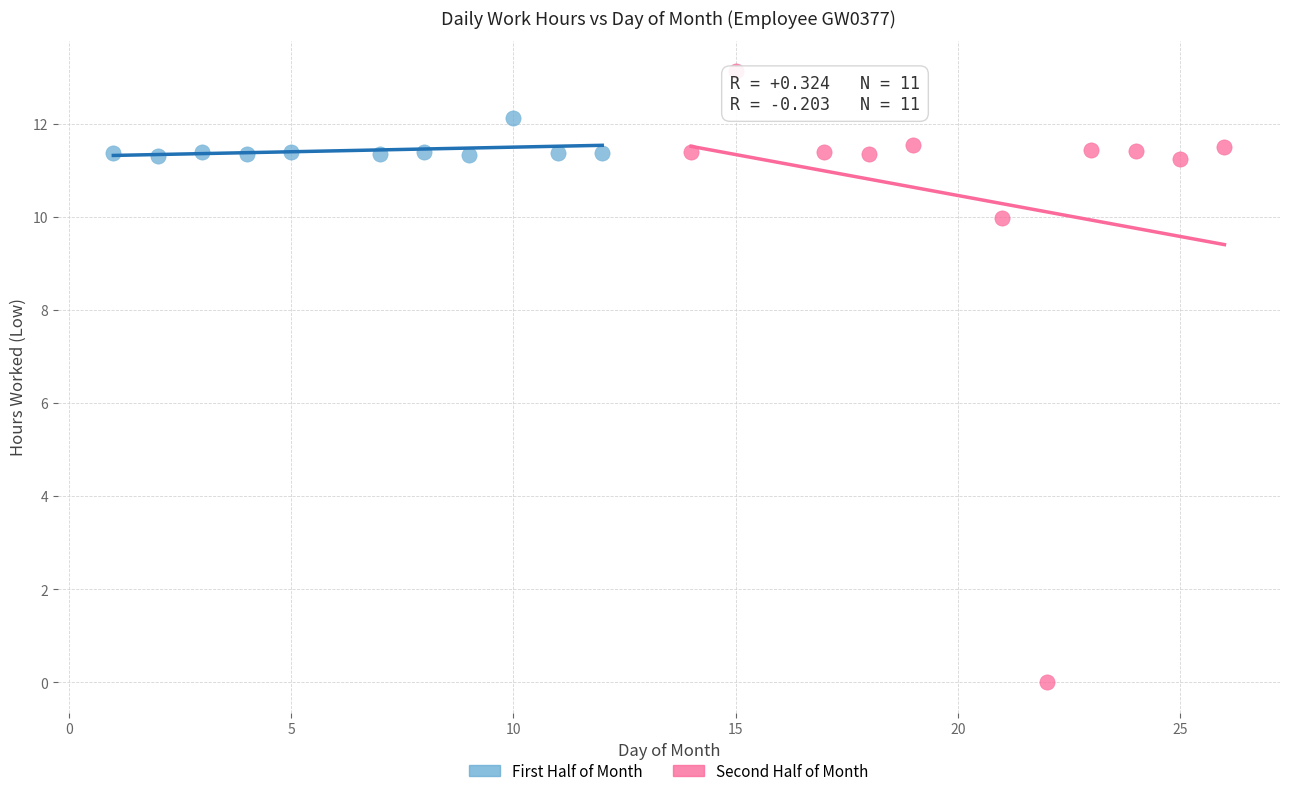

Which series contains the highest Y value?

Second Half of Month